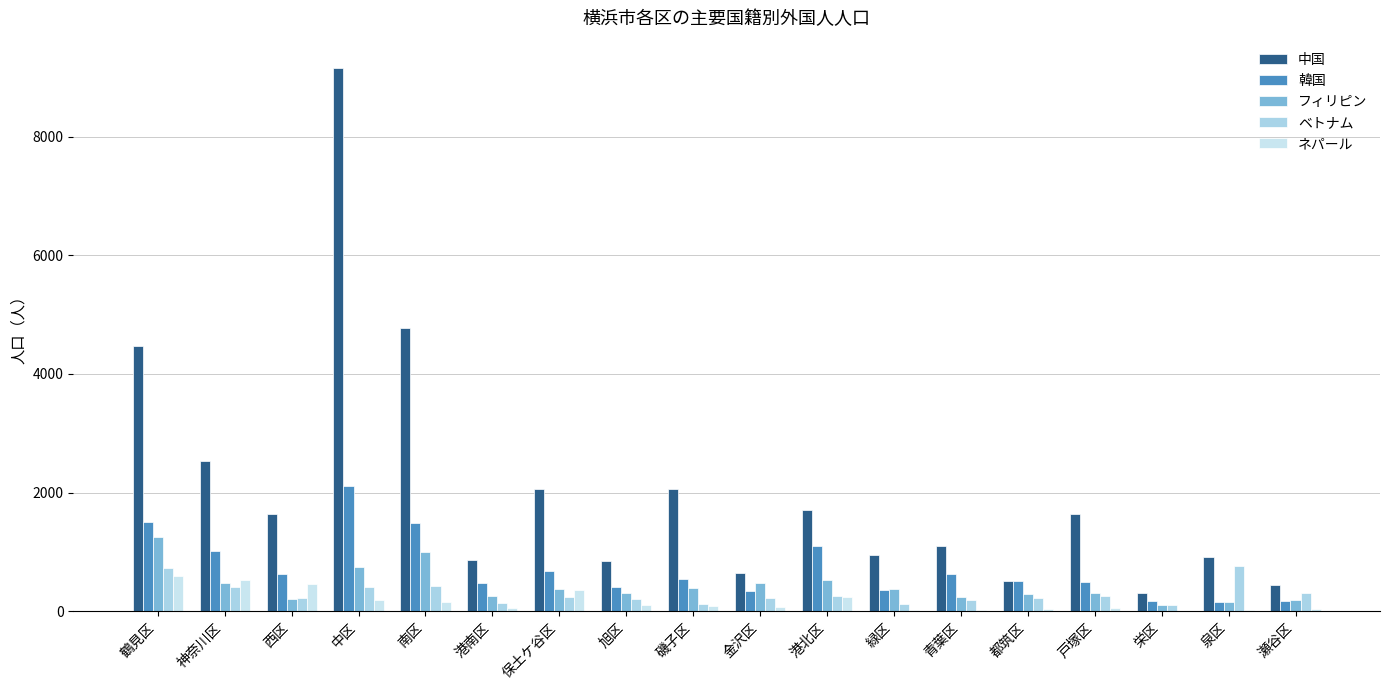

What value does the ネパール series have at 神奈川区?

528